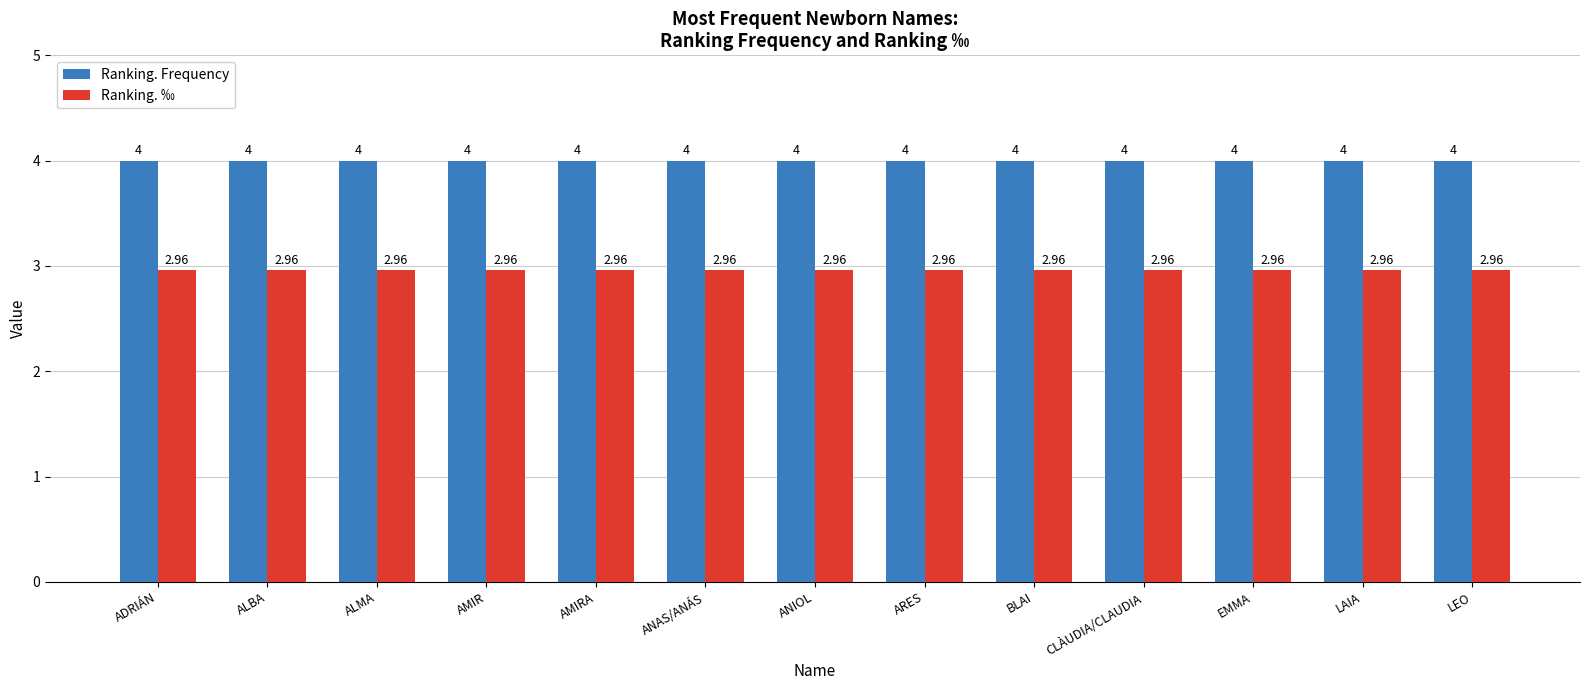

Is it true that Ranking. ‰ equals 1.9 at ALMA?

False